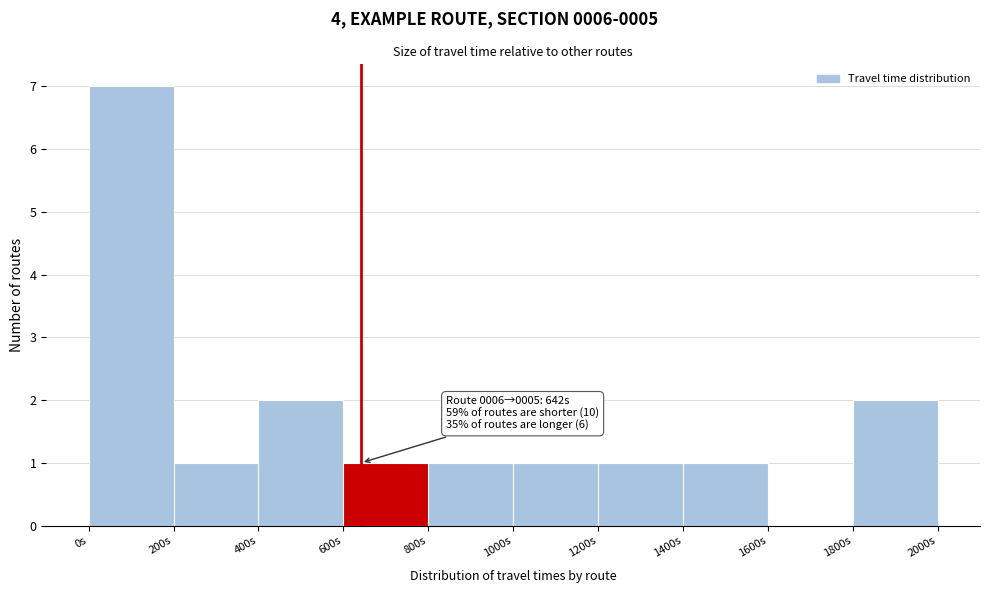

Over which range of the x-axis is the bar tallest?

0 to 200